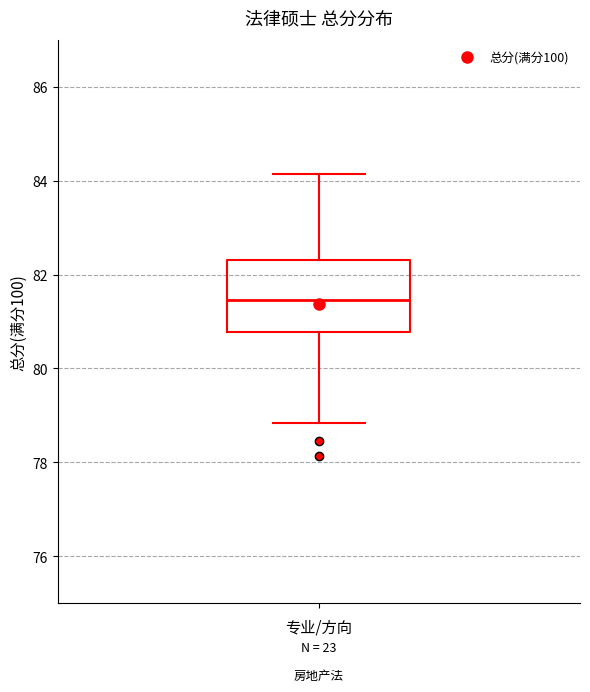

Transcribe this box plot: give where the median line is, the range the box spans, and where the two whiskers end, as read against the y-axis. The values are not printed on the chart, so give them approximately, as read against the axis.

median 81.4, box 80.8 to 82.4, whiskers 78.8 to 84.2